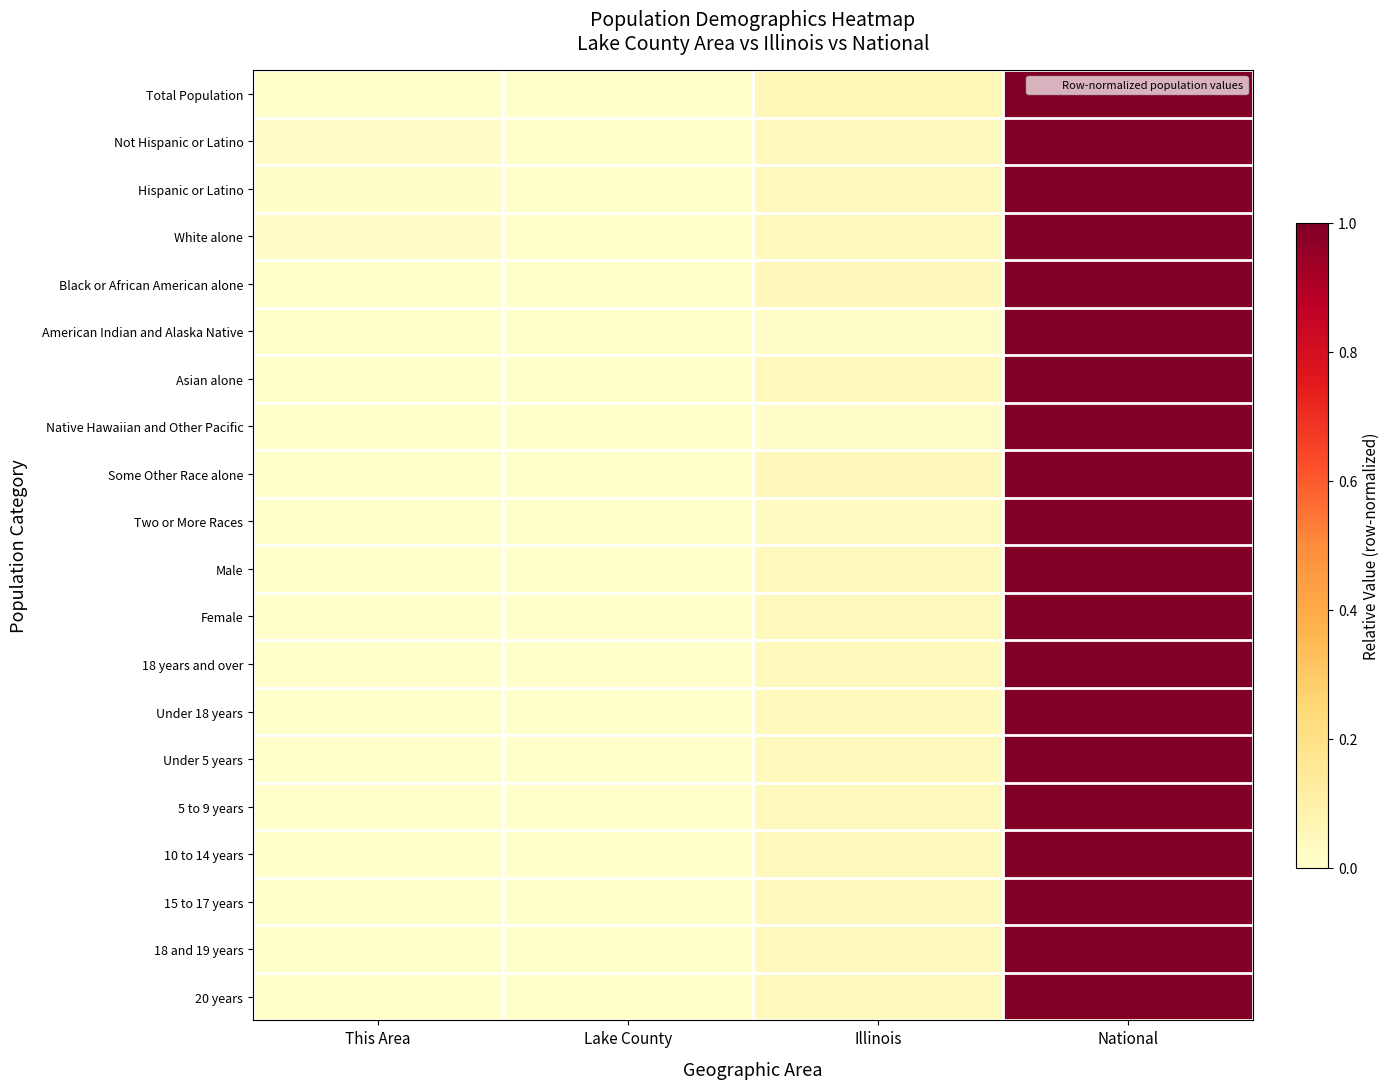

Reading left to right, transcribe all the data shown in this chart.

Total Population: This Area=0.0	Lake County=0.0	Illinois=0.1	National=1.0
Not Hispanic or Latino: This Area=0.0	Lake County=0.0	Illinois=0.0	National=1.0
Hispanic or Latino: This Area=0.0	Lake County=0.0	Illinois=0.0	National=1.0
White alone: This Area=0.0	Lake County=0.0	Illinois=0.0	National=1.0
Black or African American alone: This Area=0.0	Lake County=0.0	Illinois=0.0	National=1.0
American Indian and Alaska Native: This Area=0.0	Lake County=0.0	Illinois=0.0	National=1.0
Asian alone: This Area=0.0	Lake County=0.0	Illinois=0.0	National=1.0
Native Hawaiian and Other Pacific: This Area=0.0	Lake County=0.0	Illinois=0.0	National=1.0
Some Other Race alone: This Area=0.0	Lake County=0.0	Illinois=0.0	National=1.0
Two or More Races: This Area=0.0	Lake County=0.0	Illinois=0.0	National=1.0
Male: This Area=0.0	Lake County=0.0	Illinois=0.0	National=1.0
Female: This Area=0.0	Lake County=0.0	Illinois=0.0	National=1.0
18 years and over: This Area=0.0	Lake County=0.0	Illinois=0.0	National=1.0
Under 18 years: This Area=0.0	Lake County=0.0	Illinois=0.0	National=1.0
Under 5 years: This Area=0.0	Lake County=0.0	Illinois=0.0	National=1.0
5 to 9 years: This Area=0.0	Lake County=0.0	Illinois=0.0	National=1.0
10 to 14 years: This Area=0.0	Lake County=0.0	Illinois=0.0	National=1.0
15 to 17 years: This Area=0.0	Lake County=0.0	Illinois=0.0	National=1.0
18 and 19 years: This Area=0.0	Lake County=0.0	Illinois=0.0	National=1.0
20 years: This Area=0.0	Lake County=0.0	Illinois=0.0	National=1.0